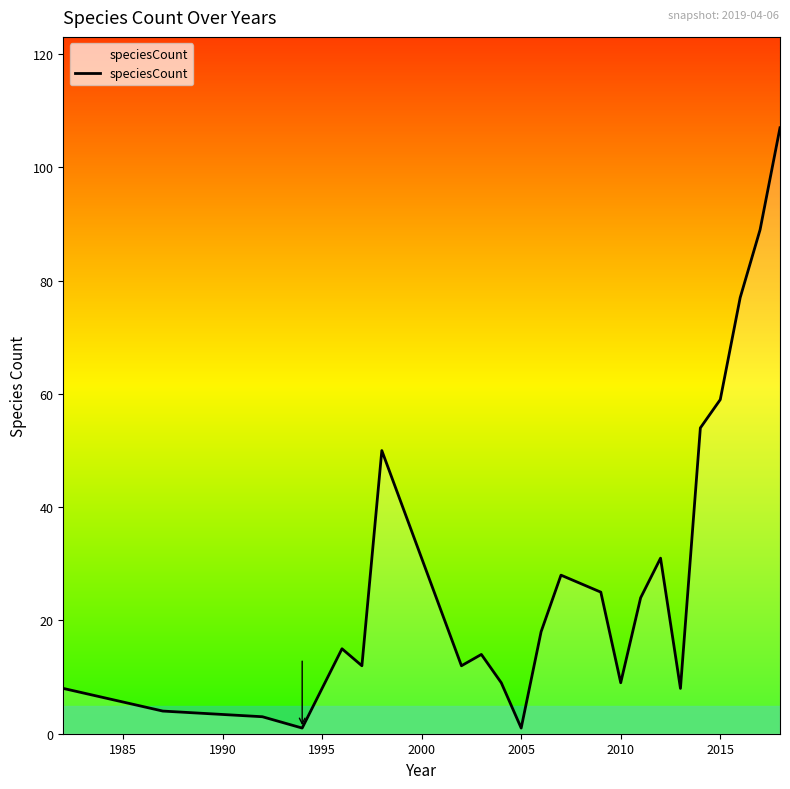

How many categories are shown in the chart?

23